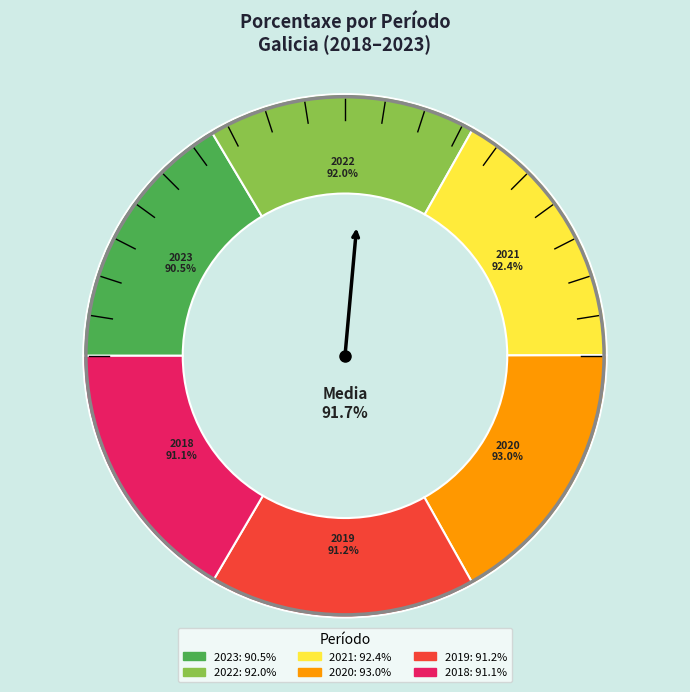

Is it true that 2018 is 17% of the pie?

True